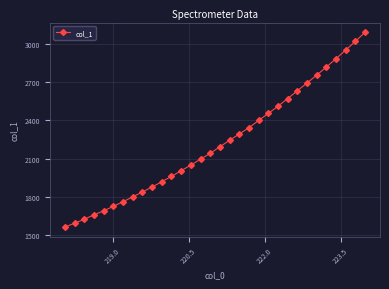

What is the sum of all values?

71150.4